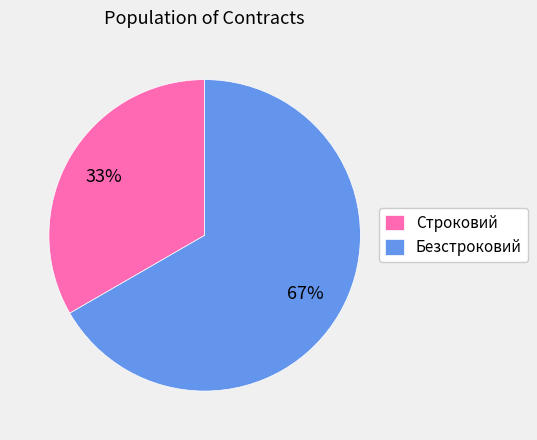

Count the number of slices in the pie.

2